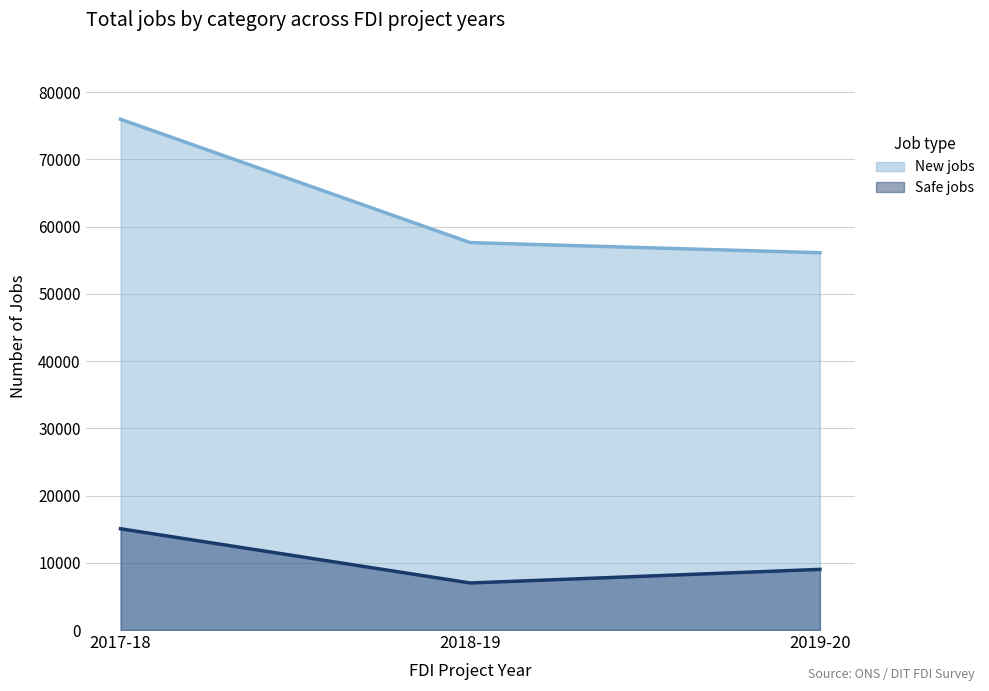

True or false: Safe jobs has a value of 6998 at 2018-19.

True